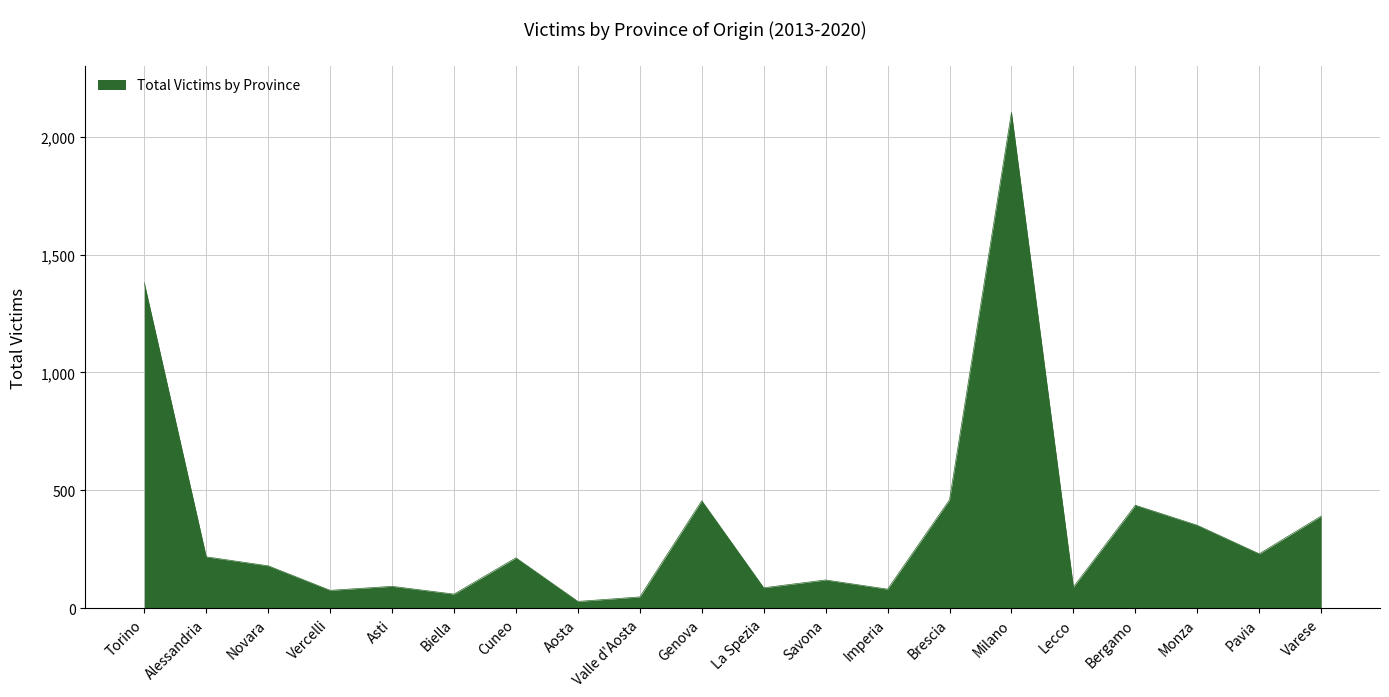

Which has a higher value, Genova or Alessandria?

Genova